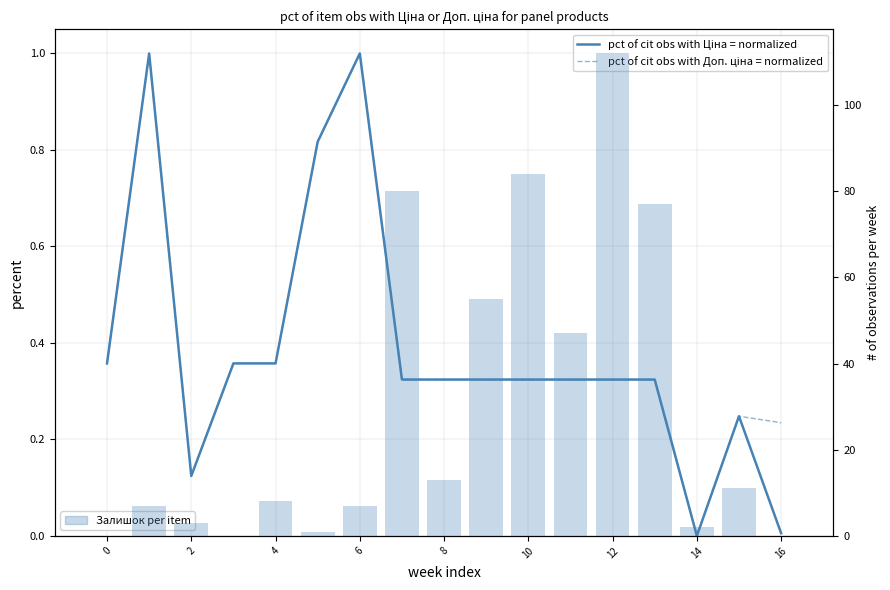

Which series has the widest spread of values?

Залишок per item